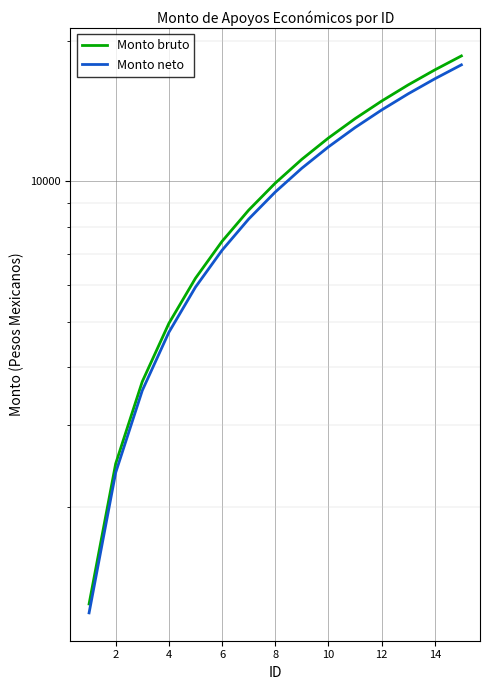

Is the value of Monto neto at 4 greater than the value of Monto bruto at 10?

No